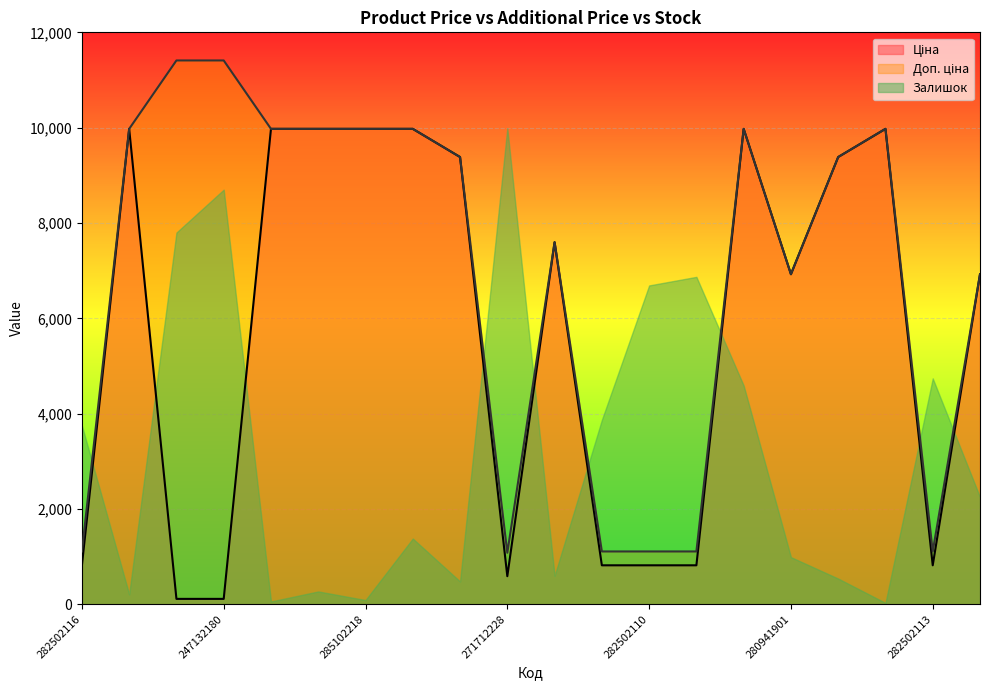

True or false: Ціна and Доп. ціна intersect in this chart.

False